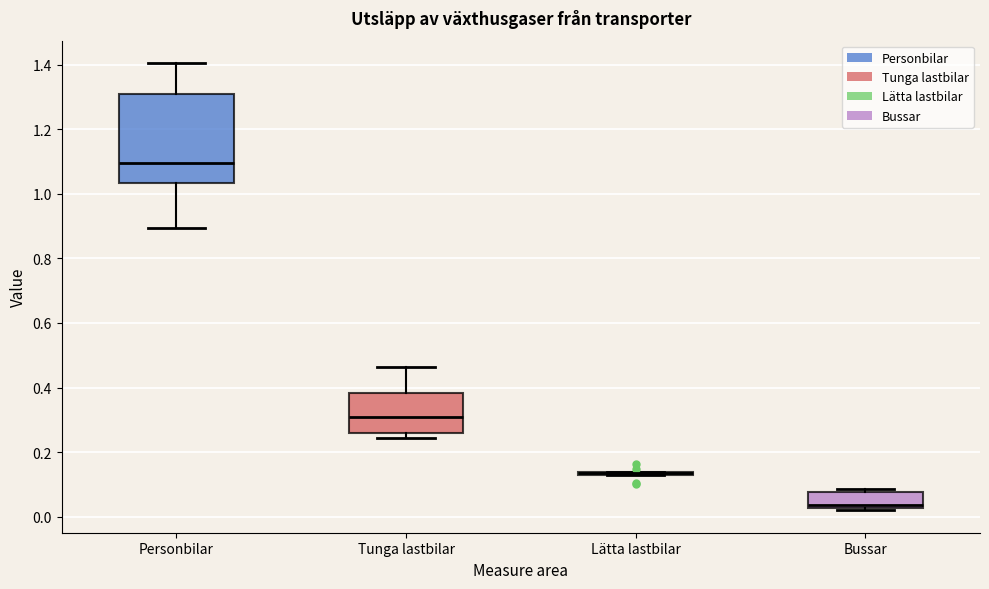

Reading left to right, read every box against the y-axis: the position of its median line, the range the box covers, and the ends of its whiskers. The values are not printed on the chart, so give them approximately, as read against the axis.

Personbilar: median 1.10, box 1.04 to 1.30, whiskers 0.90 to 1.40
Tunga lastbilar: median 0.30, box 0.26 to 0.38, whiskers 0.24 to 0.46
Lätta lastbilar: box collapsed to a line at 0.14, whiskers 0.12 to 0.14
Bussar: median 0.04, box 0.02 to 0.08, whiskers 0.02 (just below the box's lower edge) to 0.08 (just above the box's upper edge)